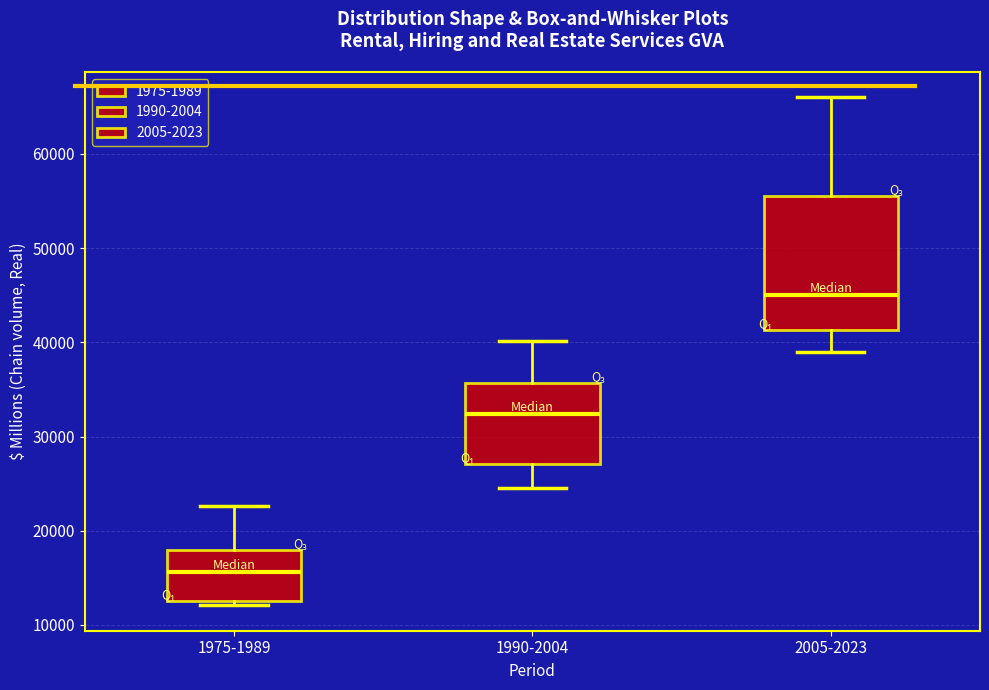

Reading left to right, read every box against the y-axis: the position of its median line, the range the box covers, and the ends of its whiskers. The values are not printed on the chart, so give them approximately, as read against the axis.

1975-1989: median 16000, box 13000 to 18000, whiskers 12000 to 23000
1990-2004: median 32000, box 27000 to 36000, whiskers 25000 to 40000
2005-2023: median 45000, box 41000 to 56000, whiskers 39000 to 66000